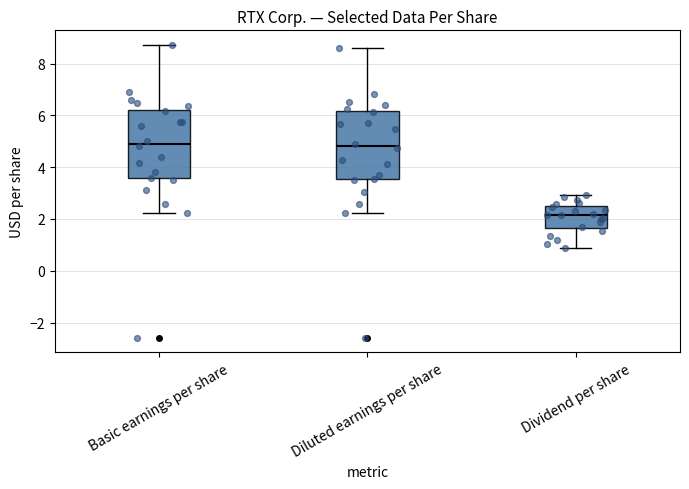

Where does the lower whisker of the box for Diluted earnings per share end on the y-axis? The values are not printed on the chart, so give them approximately, as read against the axis.

2.2